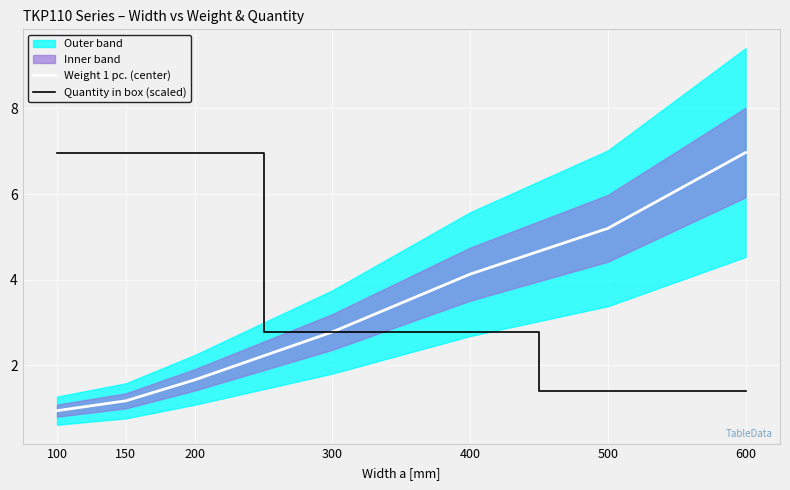

Is it true that Quantity in box (scaled) equals 2.2 at 100?

False